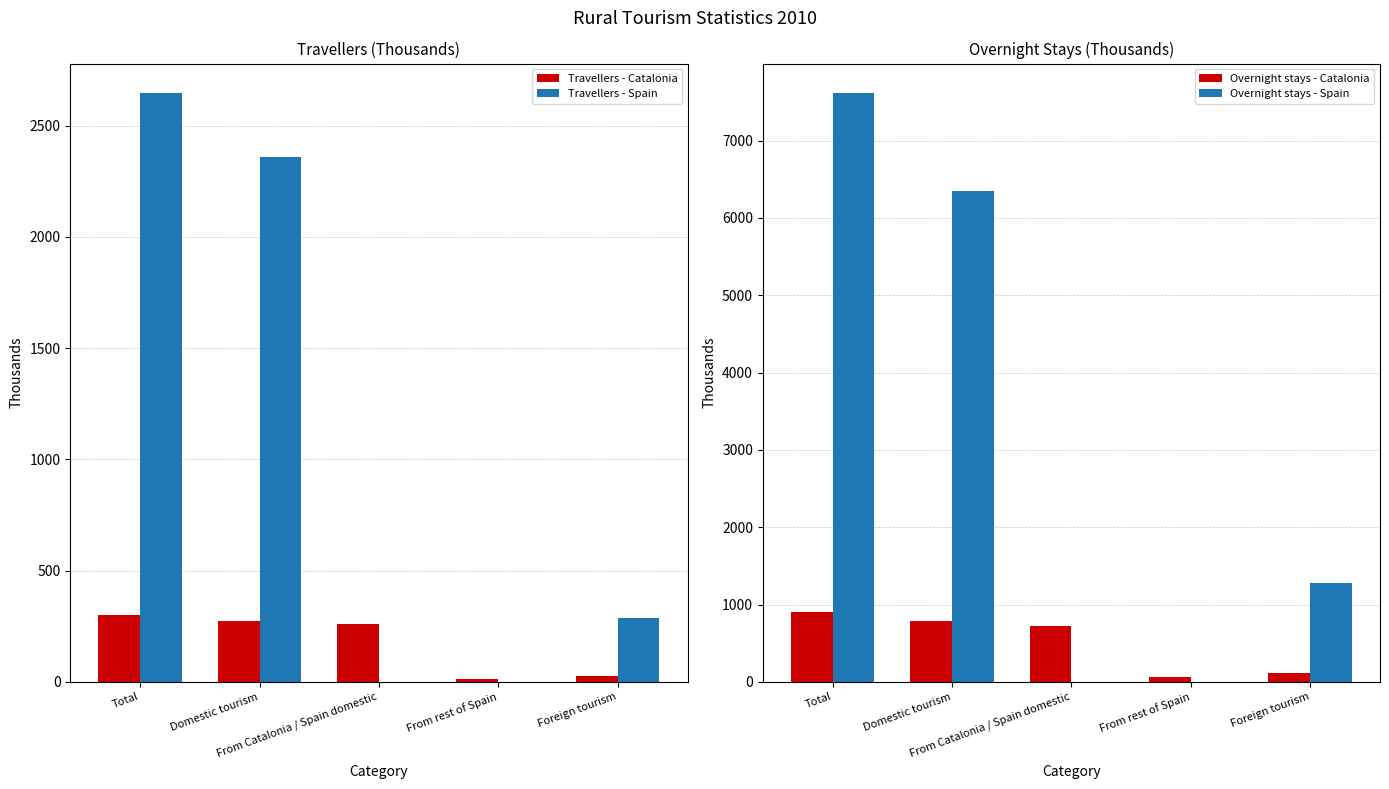

Reading right to left, list all the values displayed in this chart.

Travellers - Catalonia: 24.5	13.5	260.3	273.8	298.3
Travellers - Spain: 286.8	0.0	0.0	2360.6	2647.4
Overnight stays - Catalonia: 111.9	64.4	724.3	788.7	900.6
Overnight stays - Spain: 1273.4	0.0	0.0	6342.6	7616.0